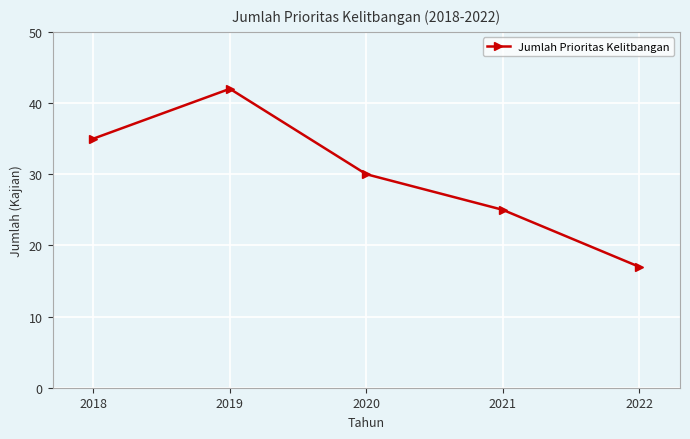

Reading left to right, what are all the values shown in this chart?

2018=35	2019=42	2020=30	2021=25	2022=17